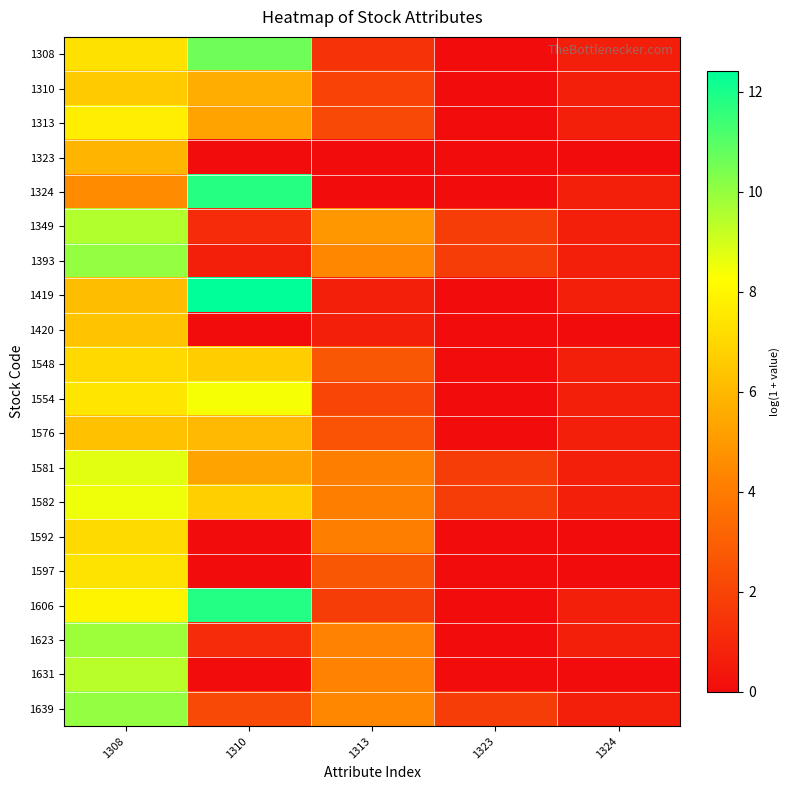

At which category is the sum across all series the highest?

1308